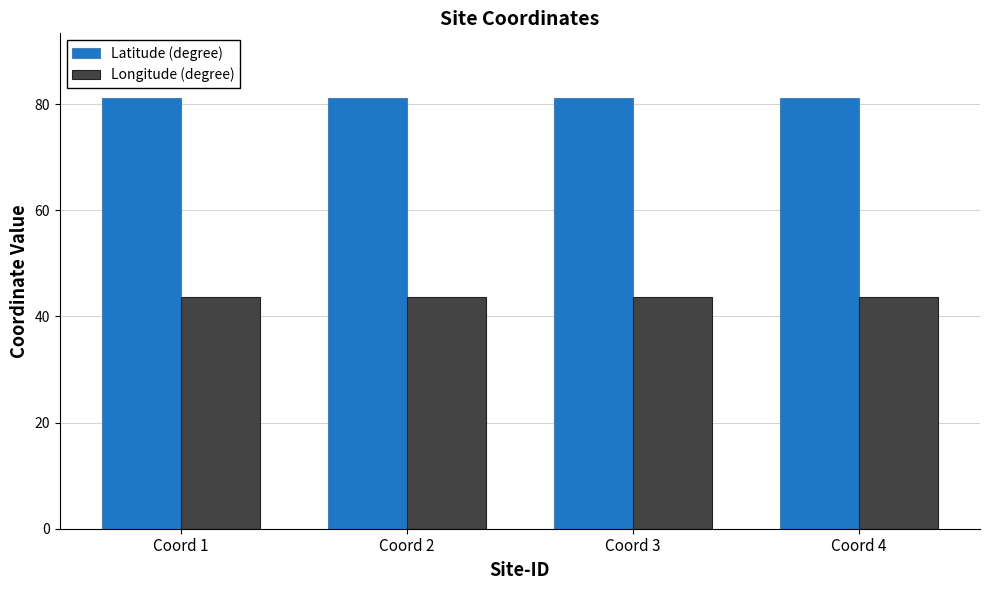

Rank the series by their maximum value, from highest to lowest.

Latitude (degree), Longitude (degree)